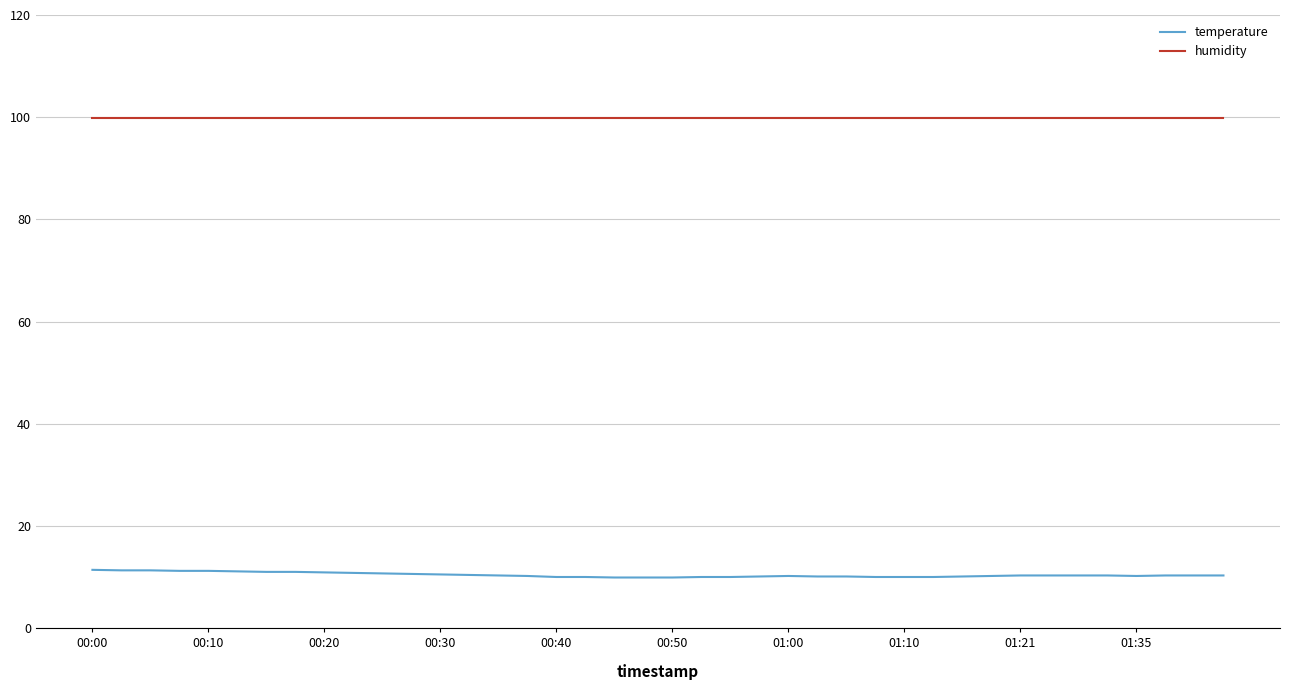

True or false: humidity and temperature cross at least once.

False